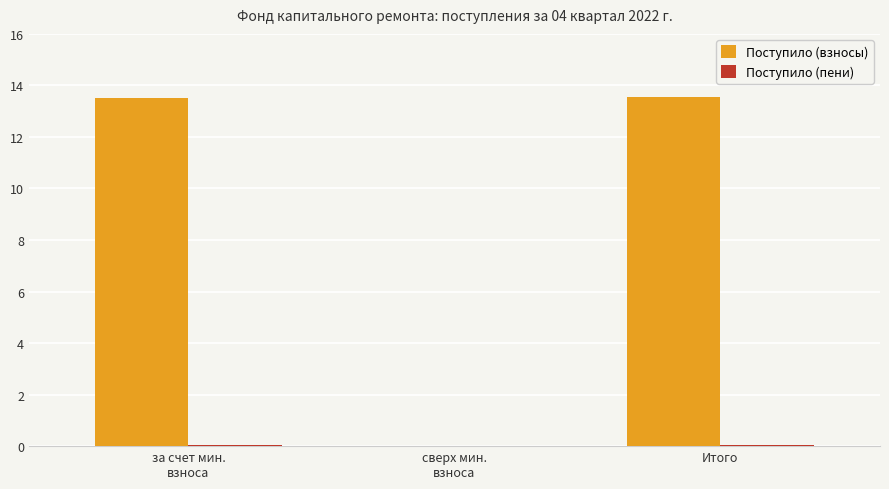

Between за счет мин.
взноса and сверх мин.
взноса, which series saw the biggest shift?

Поступило (взносы)